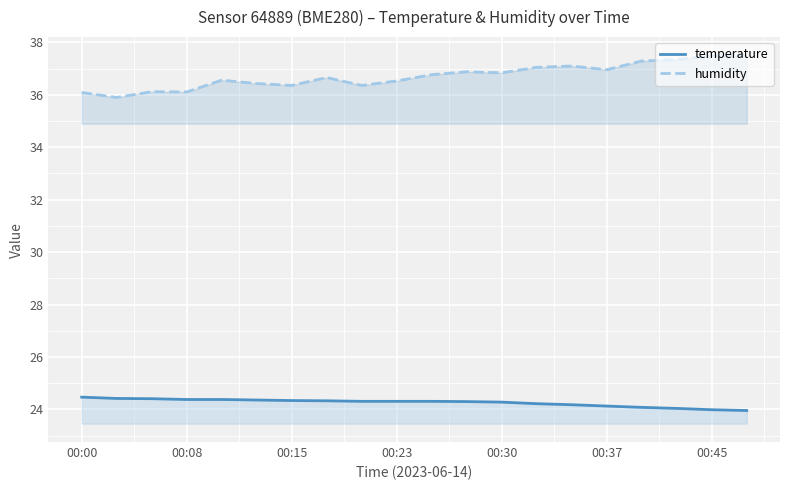

At how many categories does at least one series exceed 31?

20